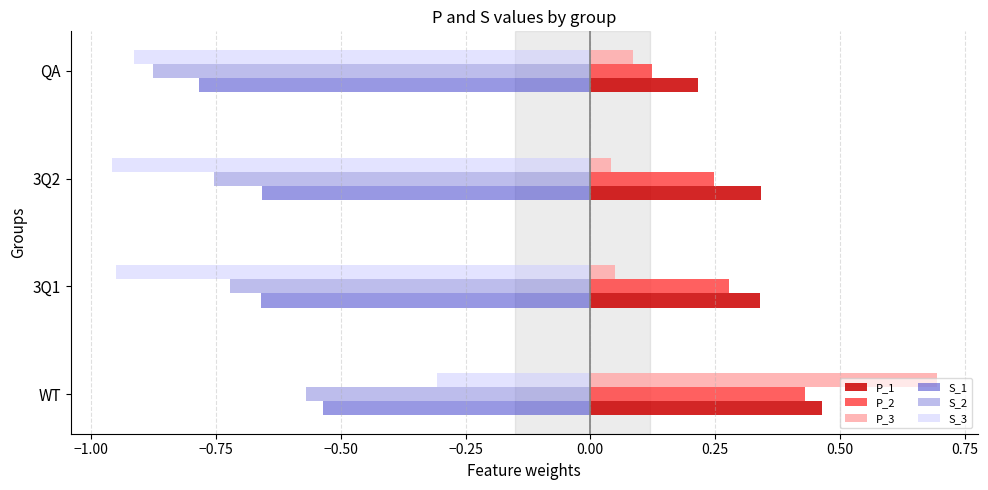

How many data points does each series have?

4